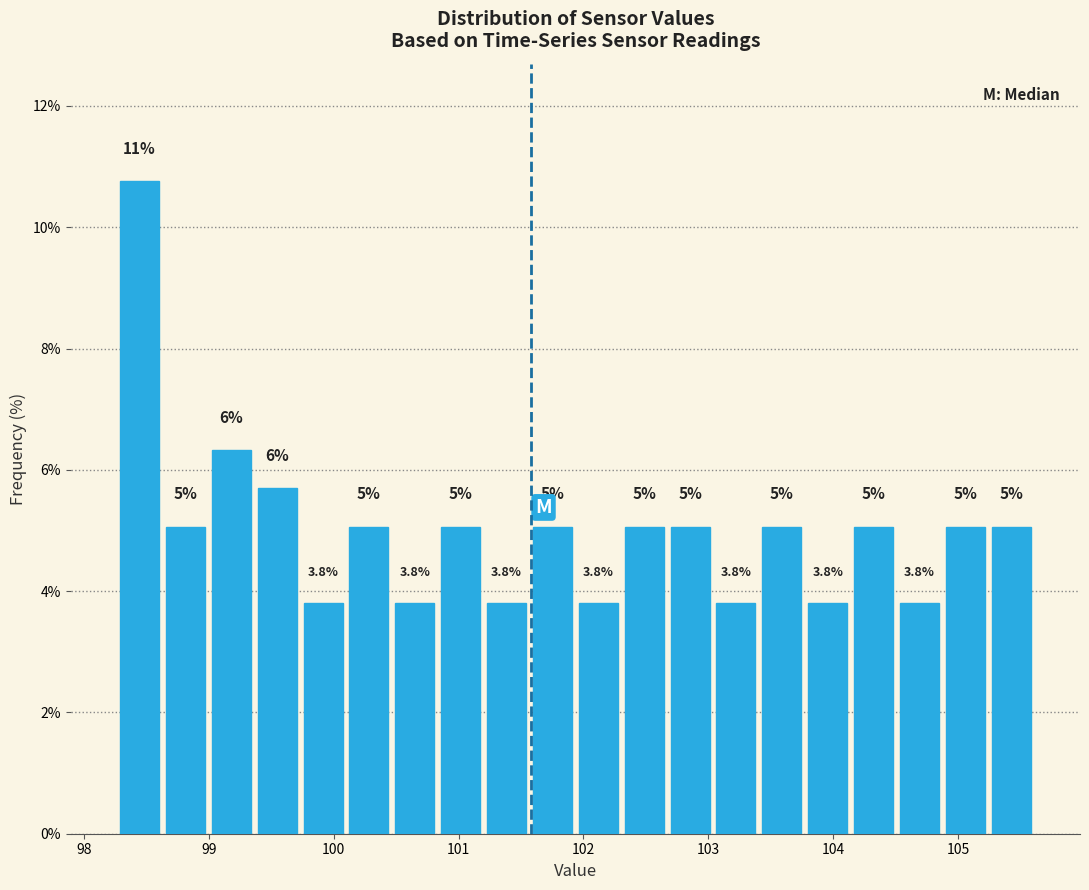

Around what value on the x-axis is the tallest bar? Give the approximate position of its centre, as read against the axis.

98.4